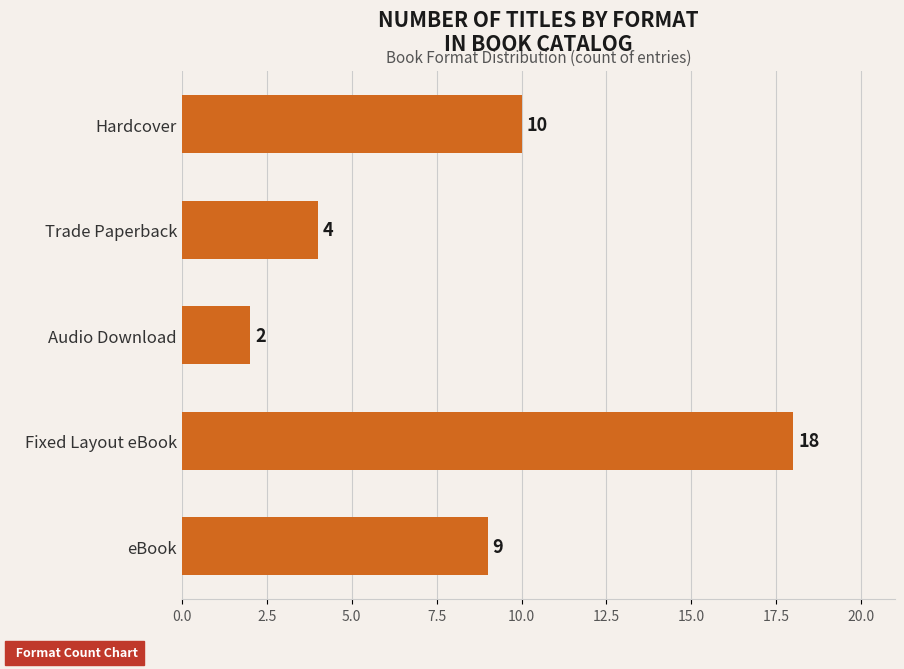

Reading bottom to top, list all the values displayed in this chart.

9	18	2	4	10